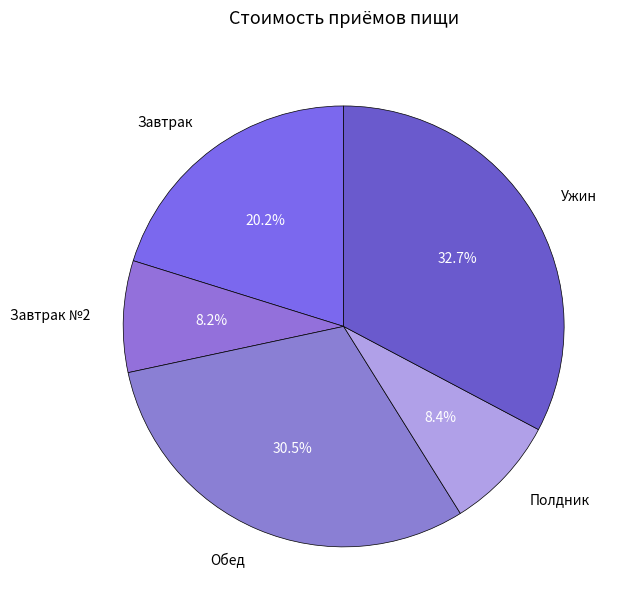

Is Ужин the majority of the pie?

No